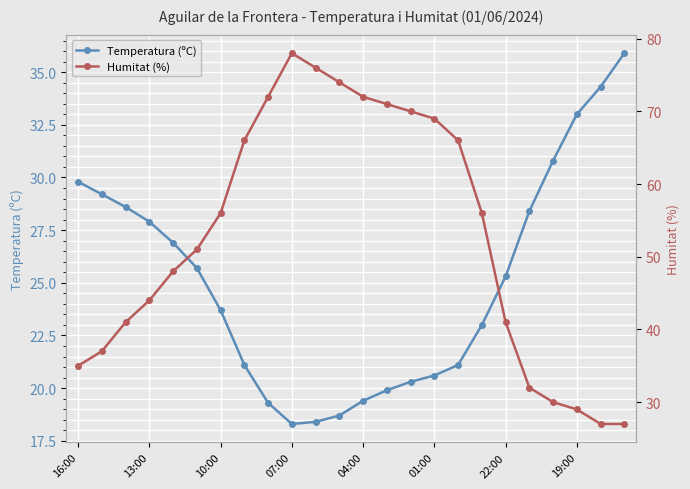

How many lines are shown in the chart?

2